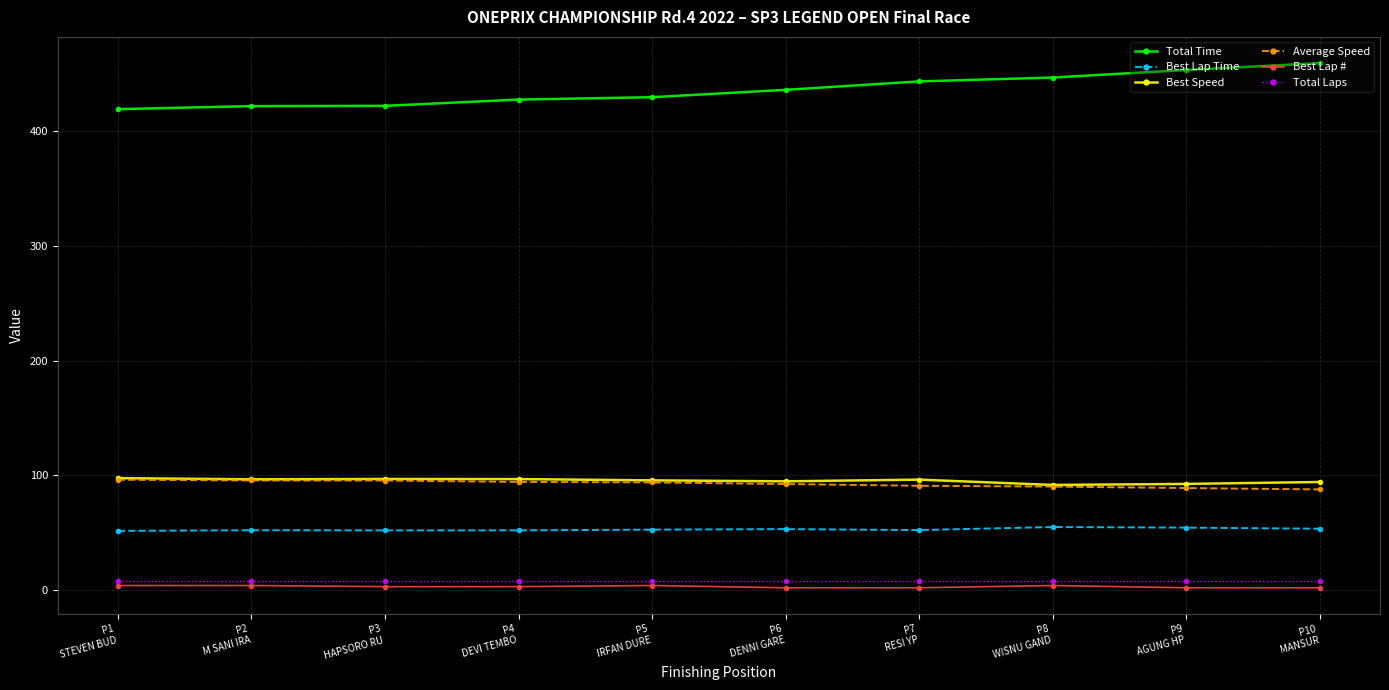

Does the chart display data point markers on the line(s)?

Yes